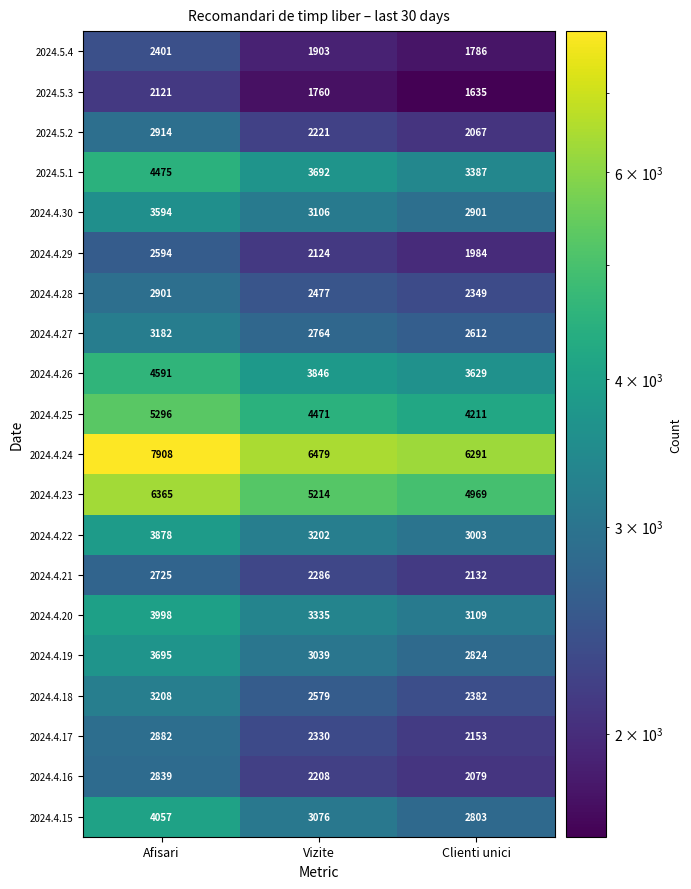

At which label is 2024.4.21 closest to 2428?

Vizite